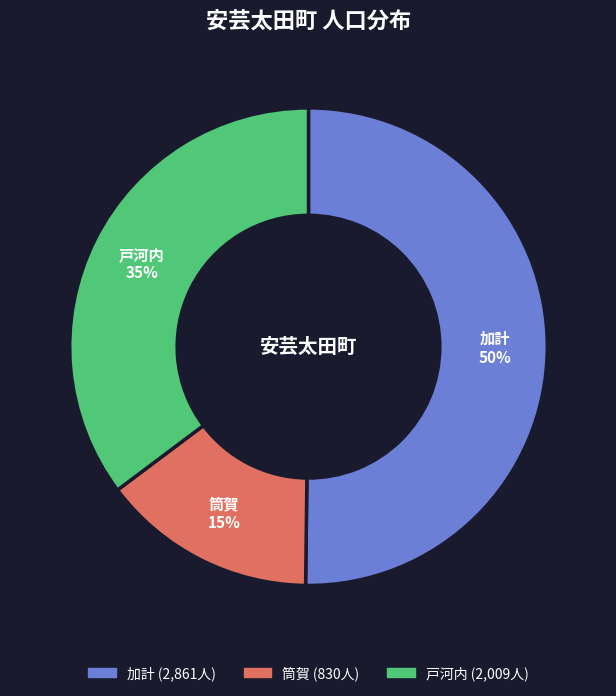

To the nearest percent, what portion does 戸河内 represent?

35%